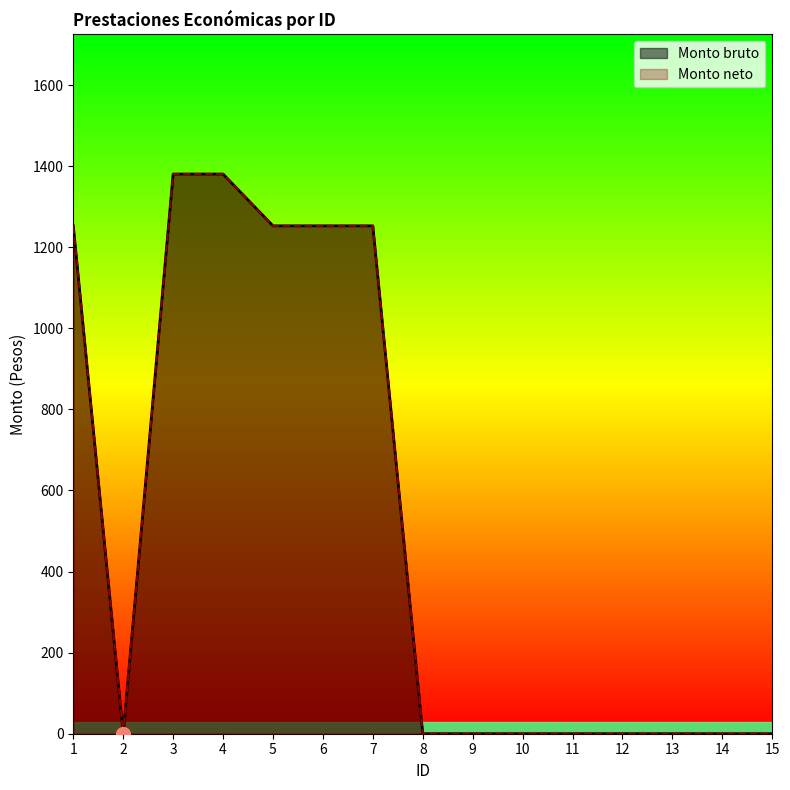

Which series has the largest total across all categories?

Monto bruto